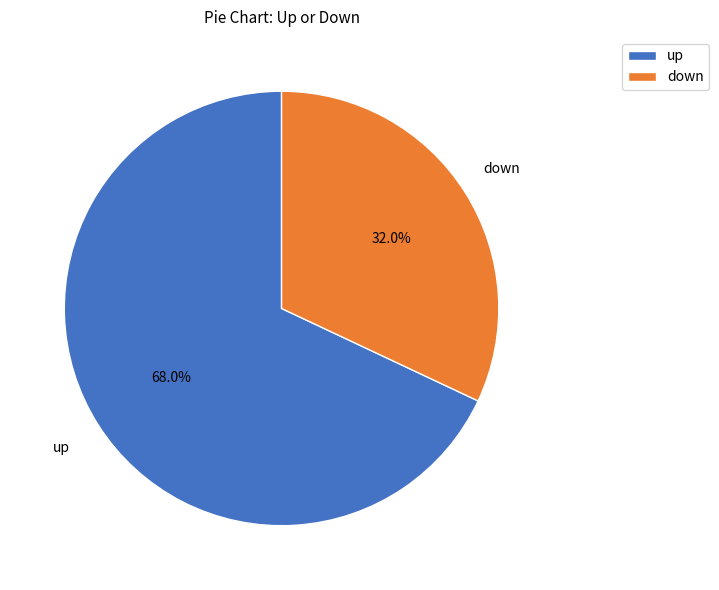

Combined, what portion of the pie is up and down?

100.0%